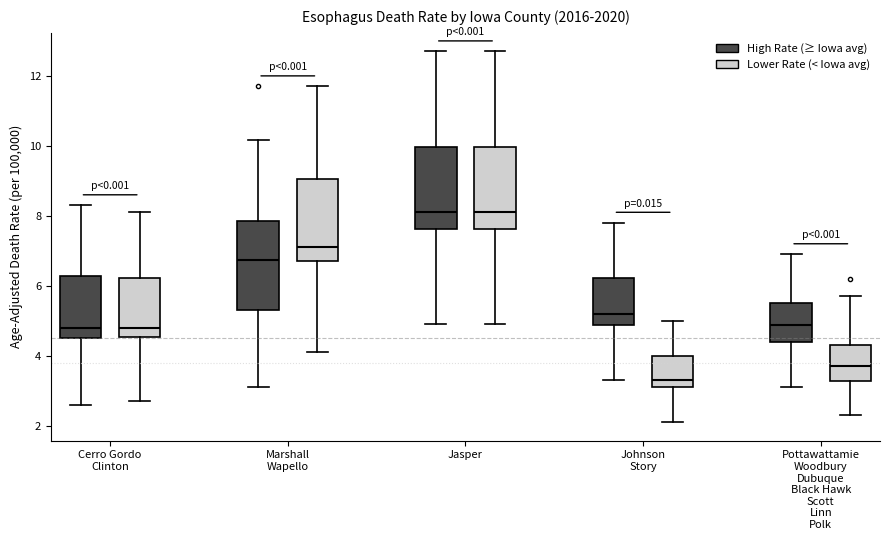

Reading left to right, read every box against the y-axis: the position of its median line, the range the box covers, and the ends of its whiskers. The values are not printed on the chart, so give them approximately, as read against the axis.

Cerro Gordo Clinton (High Rate (≥ Iowa avg)): median 4.8, box 4.6 to 6.2, whiskers 2.6 to 8.4
Cerro Gordo Clinton (Lower Rate (< Iowa avg)): median 4.8, box 4.6 to 6.2, whiskers 2.8 to 8.2
Marshall Wapello (High Rate (≥ Iowa avg)): median 6.8, box 5.4 to 7.8, whiskers 3.2 to 10.2
Marshall Wapello (Lower Rate (< Iowa avg)): median 7.2, box 6.8 to 9.0, whiskers 4.2 to 11.8
Jasper (High Rate (≥ Iowa avg)): median 8.2, box 7.6 to 10.0, whiskers 5.0 to 12.8
Jasper (Lower Rate (< Iowa avg)): median 8.2, box 7.6 to 10.0, whiskers 5.0 to 12.8
Johnson Story (High Rate (≥ Iowa avg)): median 5.2, box 4.8 to 6.2, whiskers 3.4 to 7.8
Johnson Story (Lower Rate (< Iowa avg)): median 3.4, box 3.2 to 4.0, whiskers 2.2 to 5.0
Pottawattamie Woodbury Dubuque Black Hawk Scott Linn Polk (High Rate (≥ Iowa avg)): median 4.8, box 4.4 to 5.6, whiskers 3.2 to 7.0
Pottawattamie Woodbury Dubuque Black Hawk Scott Linn Polk (Lower Rate (< Iowa avg)): median 3.8, box 3.2 to 4.4, whiskers 2.4 to 5.8